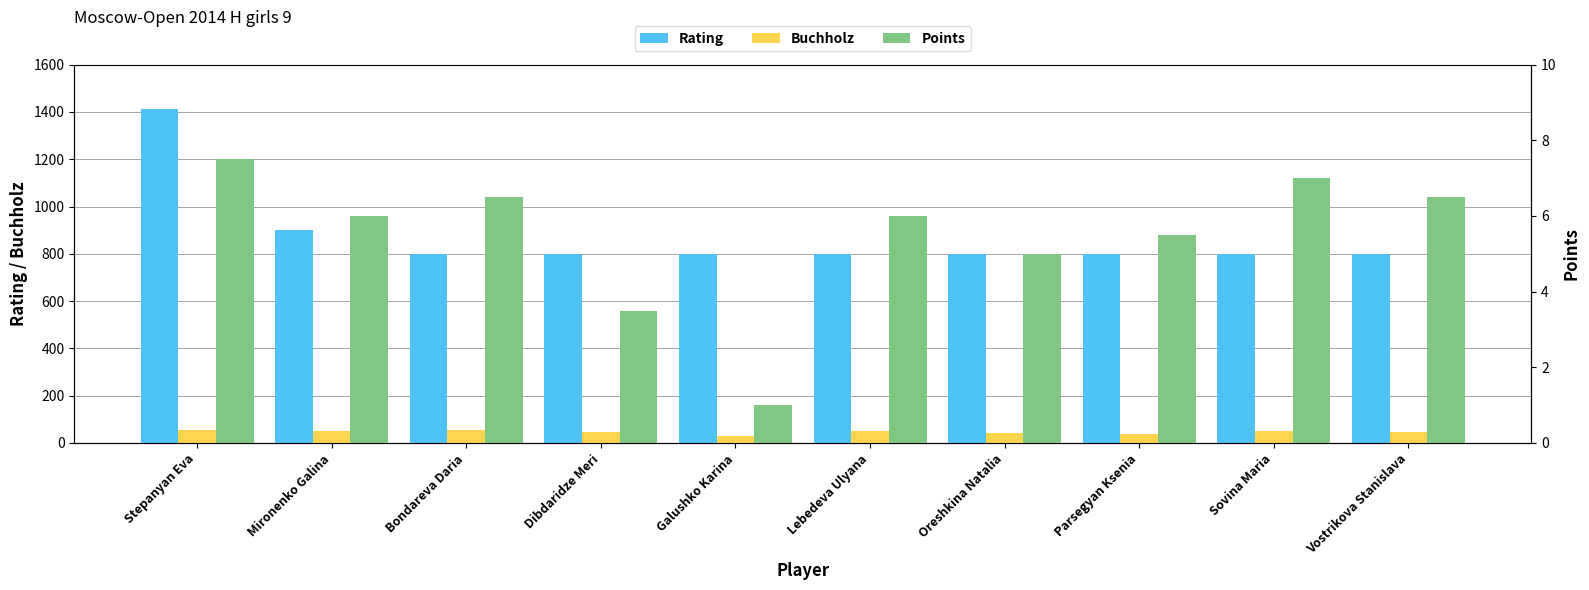

What is the difference between the highest and lowest values at Vostrikova Stanislava?

793.5